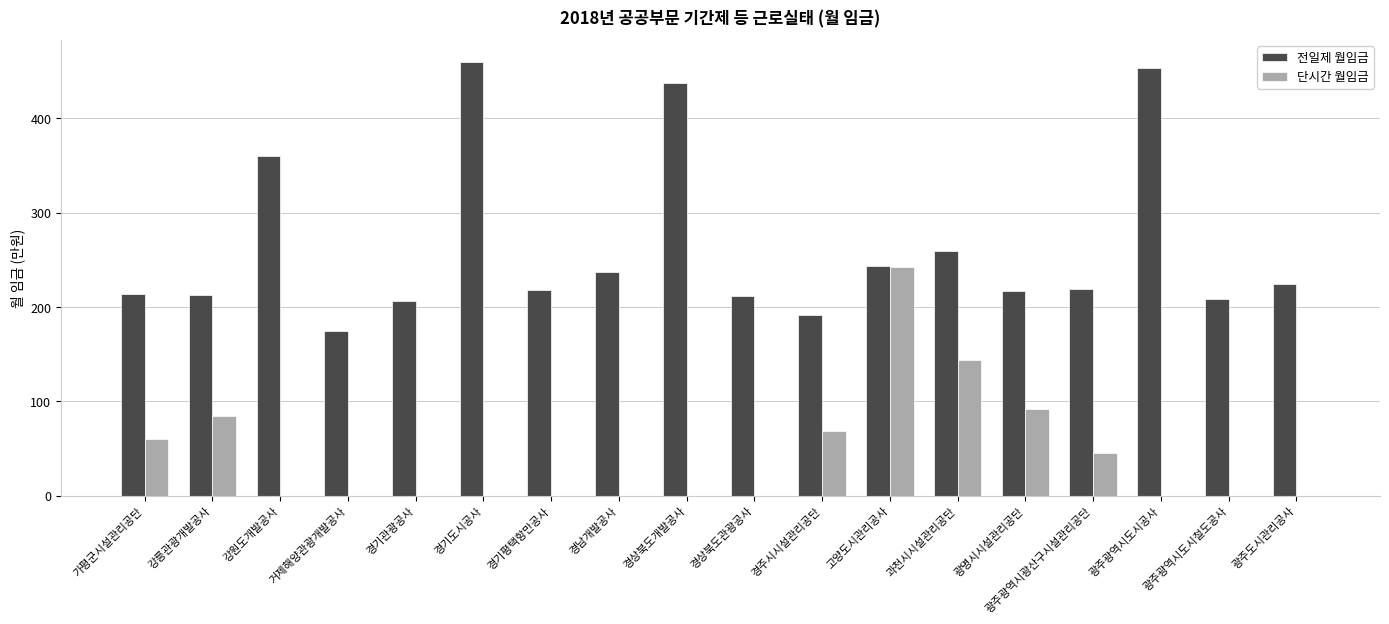

True or false: 단시간 월임금 has a value of 221 at 과천시시설관리공단.

False